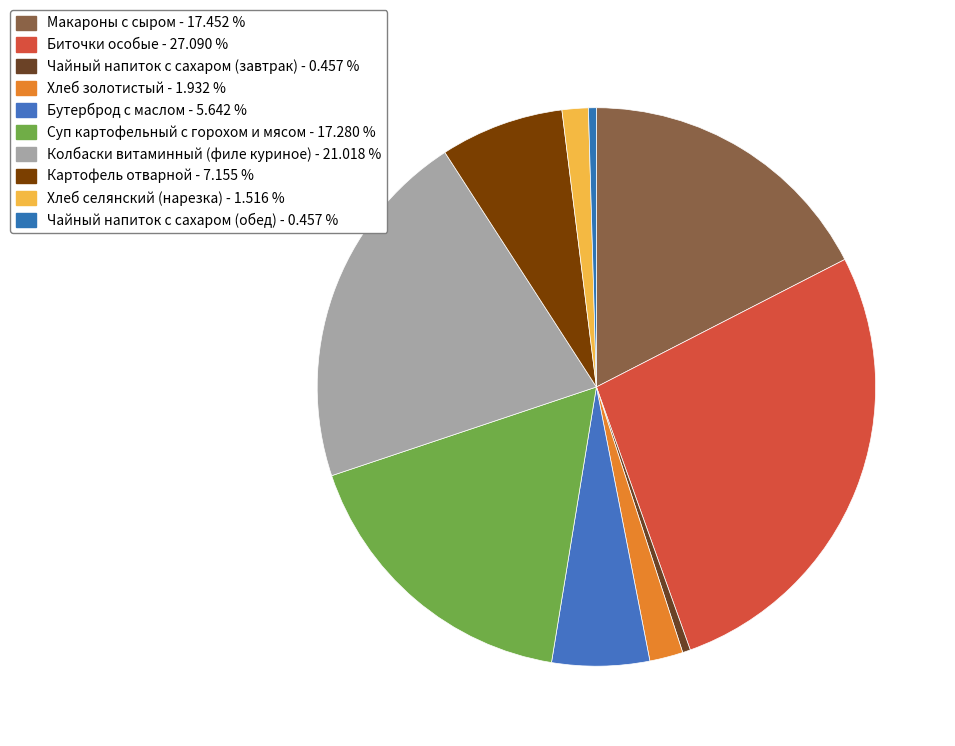

How many segments does this pie chart have?

10